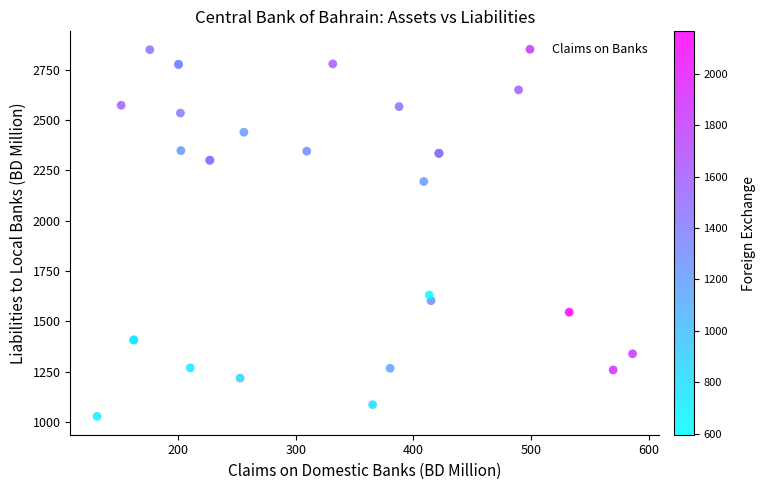

What Y value in the scatter plot is closest to 1939?

2195.3